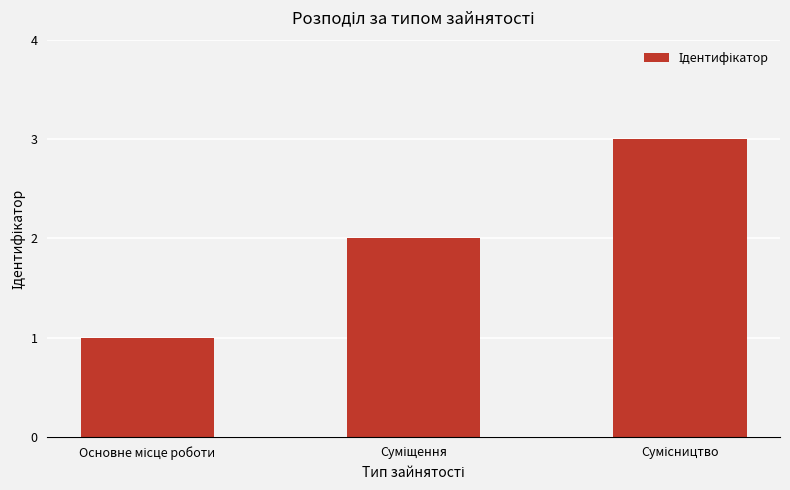

What is the smallest value displayed?

1